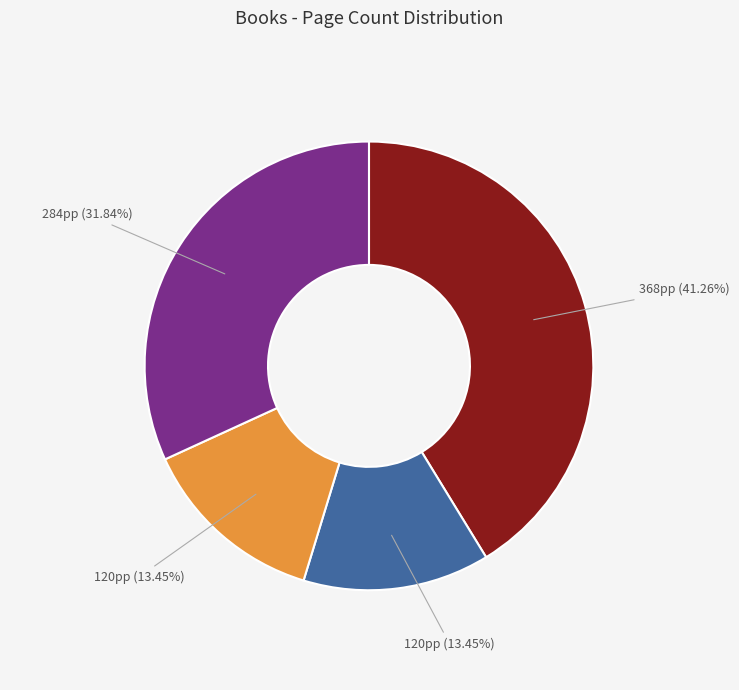

Is there any slice that represents more than half of the pie?

No